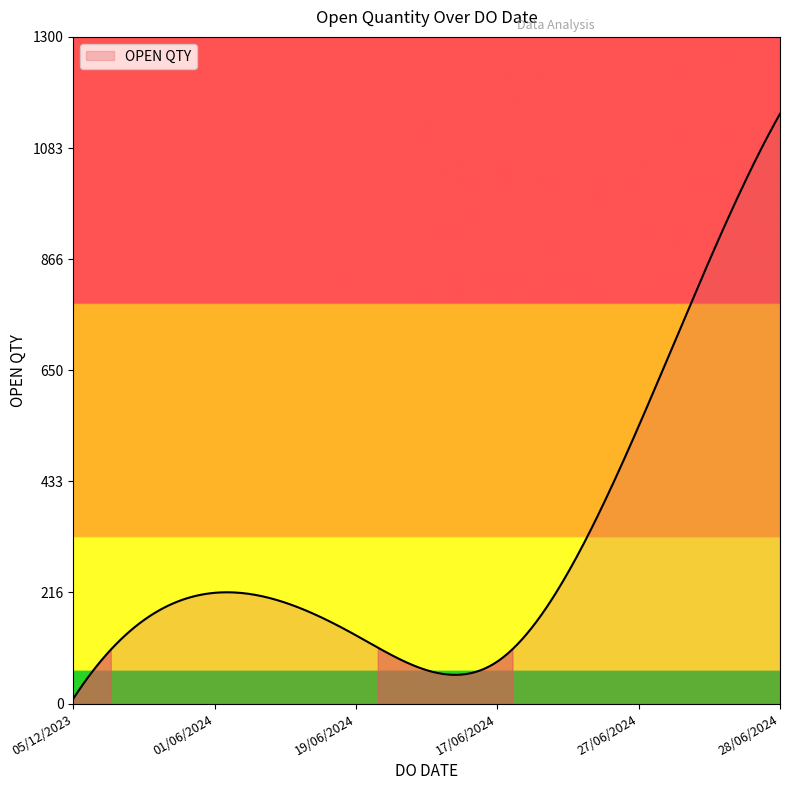

What is the difference between the maximum and minimum values?

1140.0